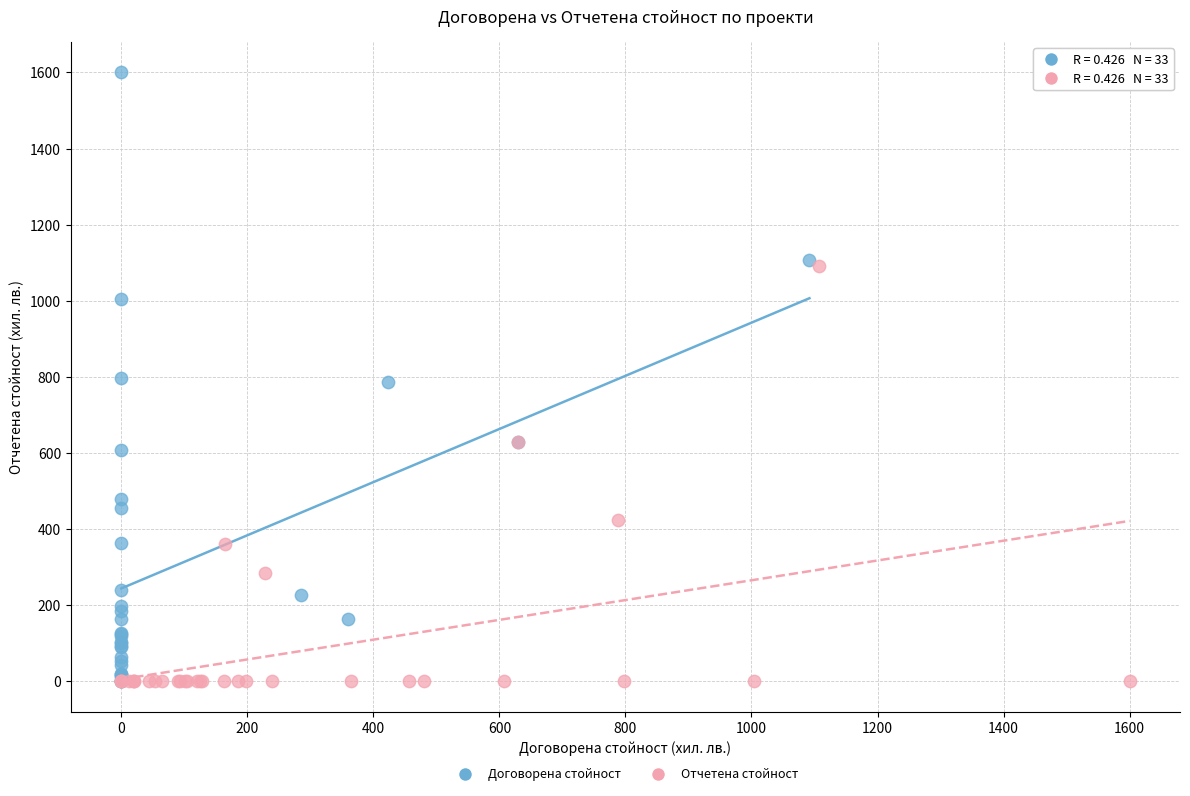

Which series has the largest Y range (max minus min)?

Договорена стойност